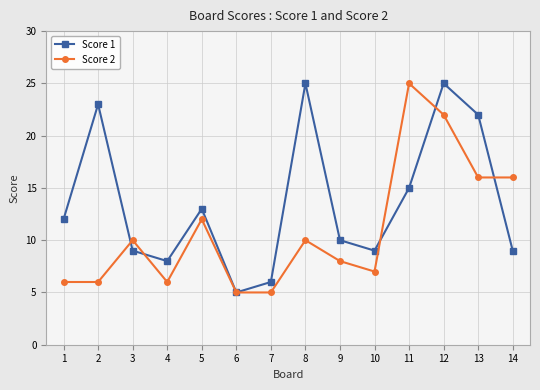

Rank the series at 9 from highest to lowest value.

Score 1, Score 2